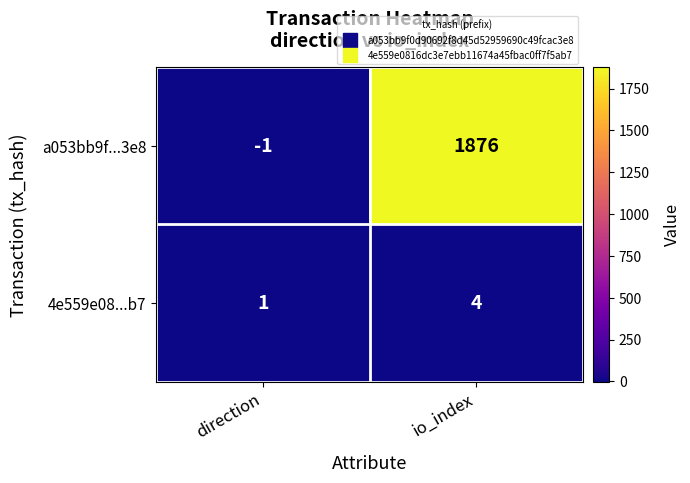

Rank the series by their average value, from lowest to highest.

4e559e08...b7, a053bb9f...3e8